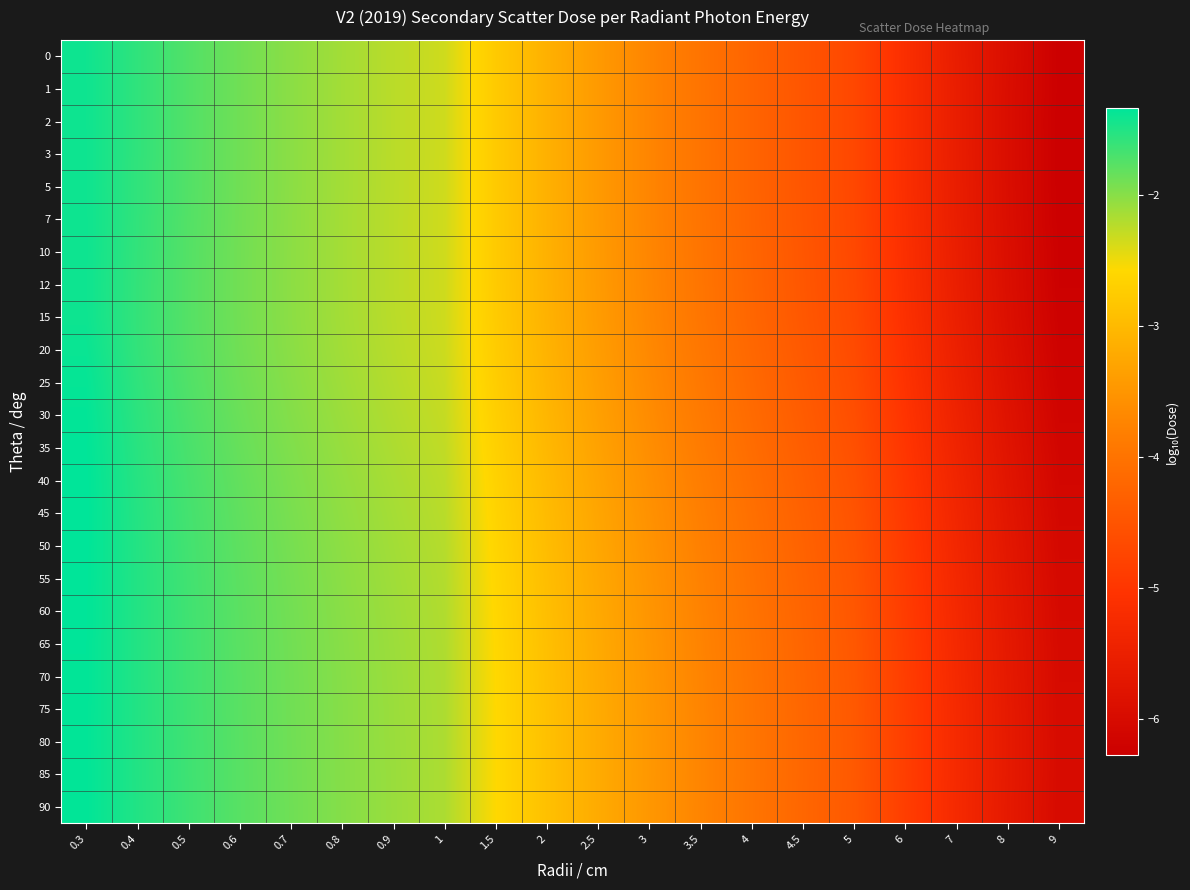

How many series are shown in this chart?

24